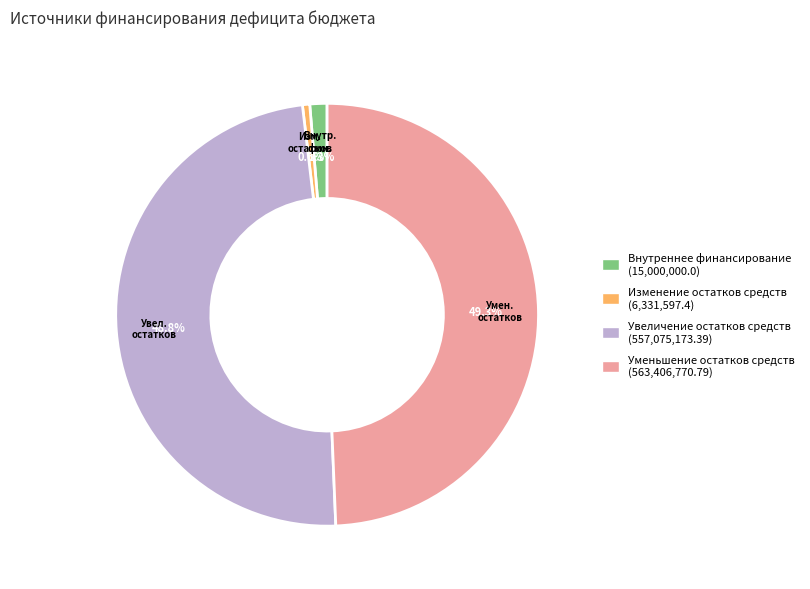

Does any single category account for the majority?

No